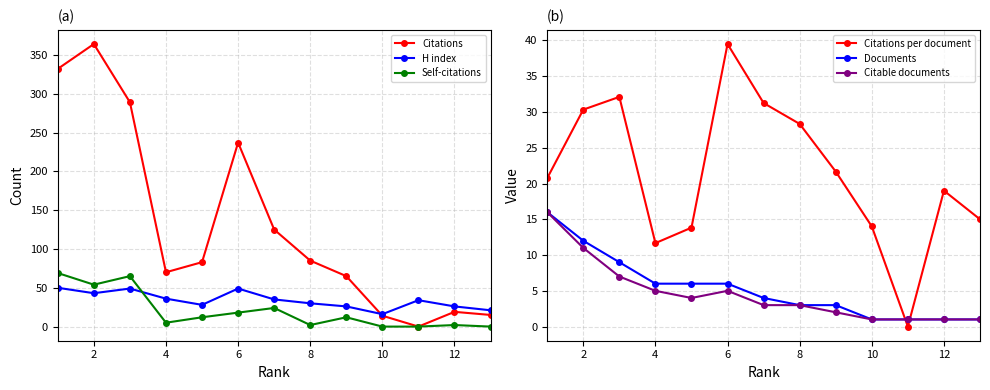

What is the difference between the maximum and minimum values in the H index series?

34